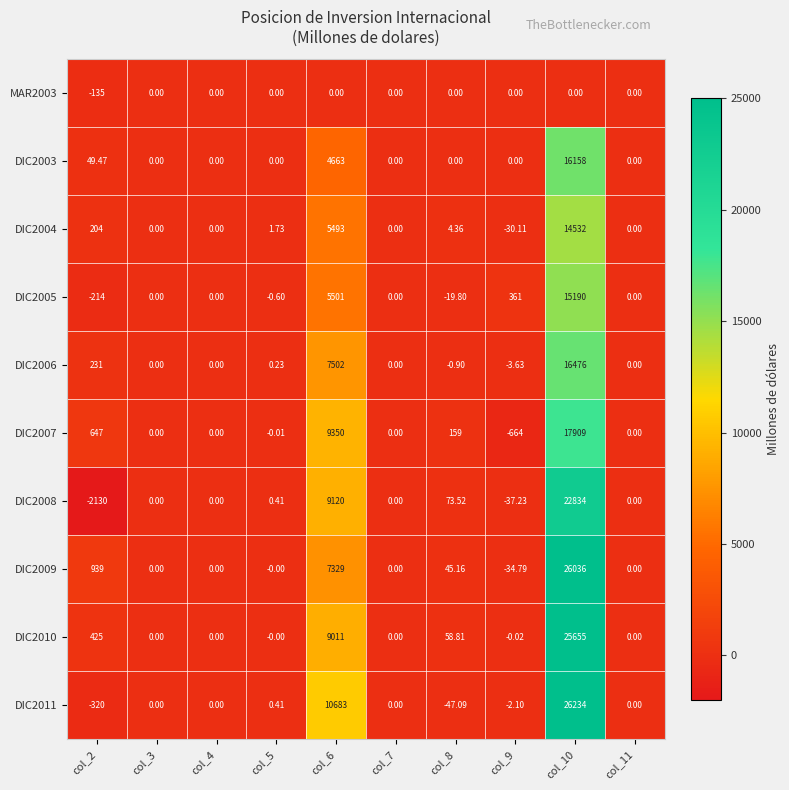

Is the value of DIC2007 at col_4 greater than the value of DIC2011 at col_8?

Yes